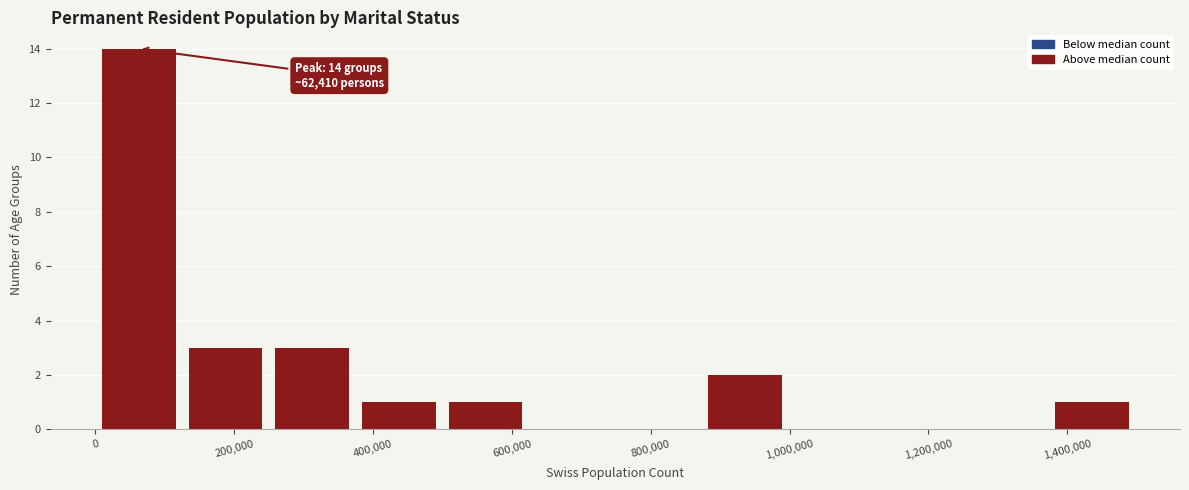

Which range on the x-axis has the tallest bar?

0 to 120000